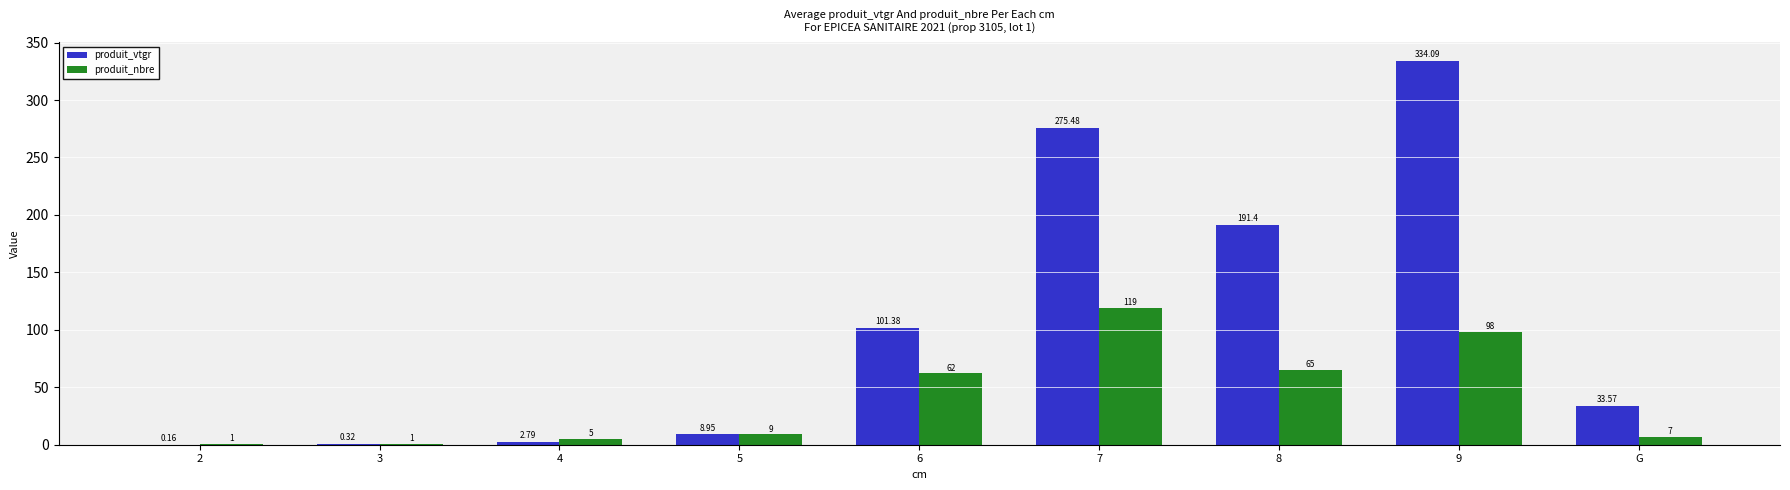

Which series changed the most between 3 and 4?

produit_nbre